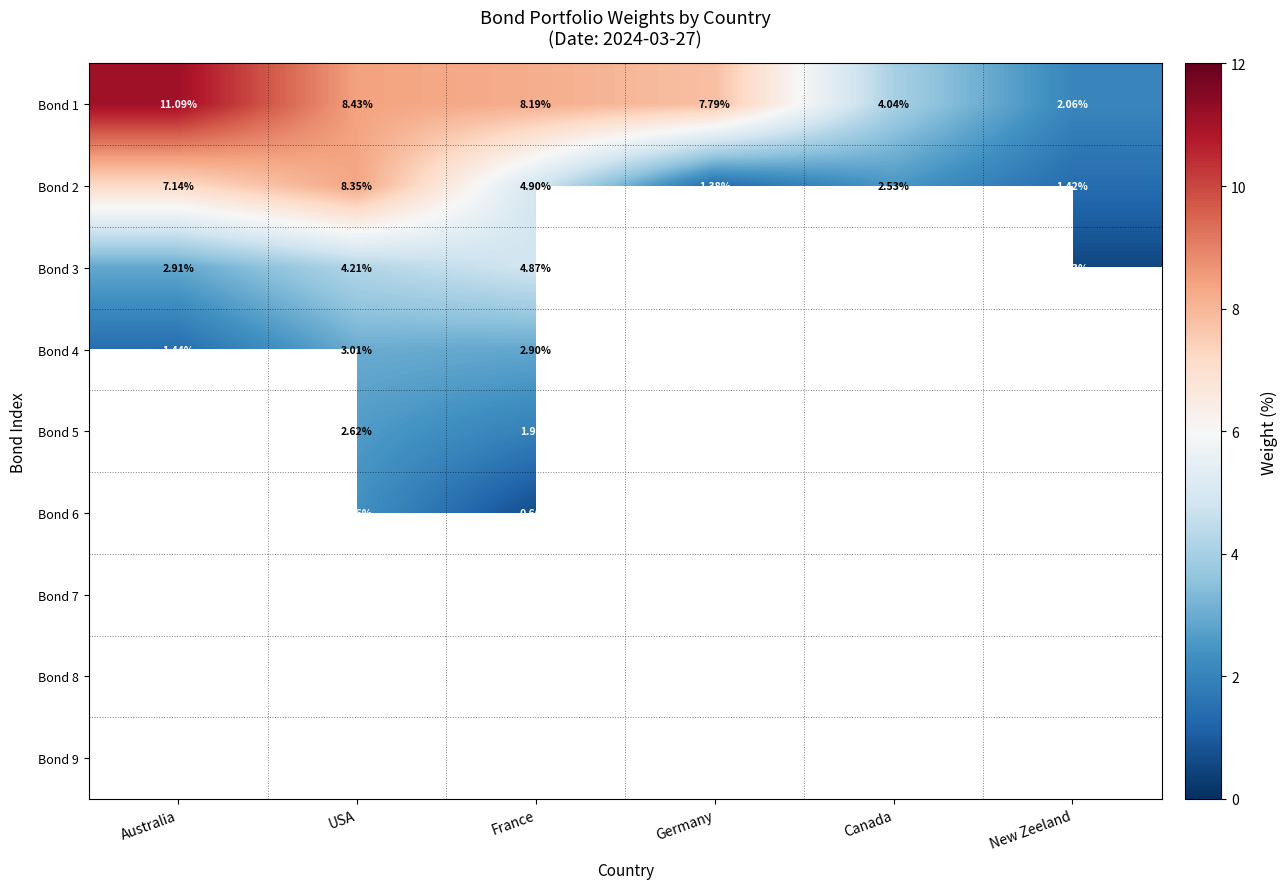

What is the greatest value displayed?

11.1